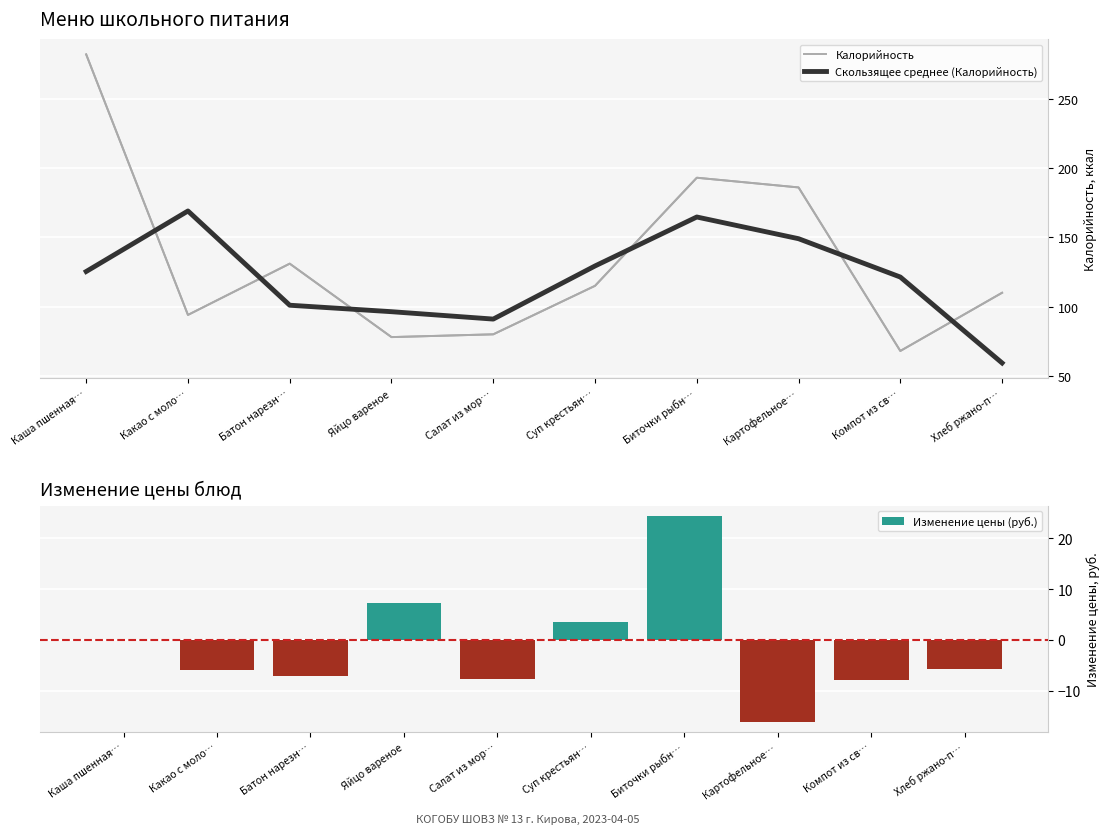

Which category has the highest value across all series?

Каша пшенная…